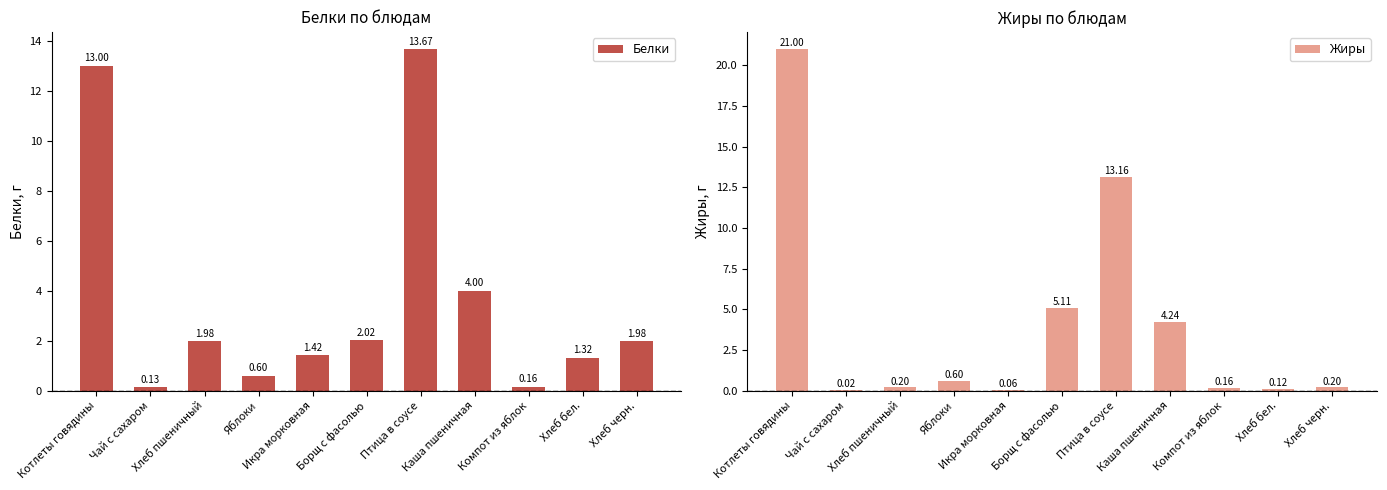

Which series has the widest spread of values?

Жиры